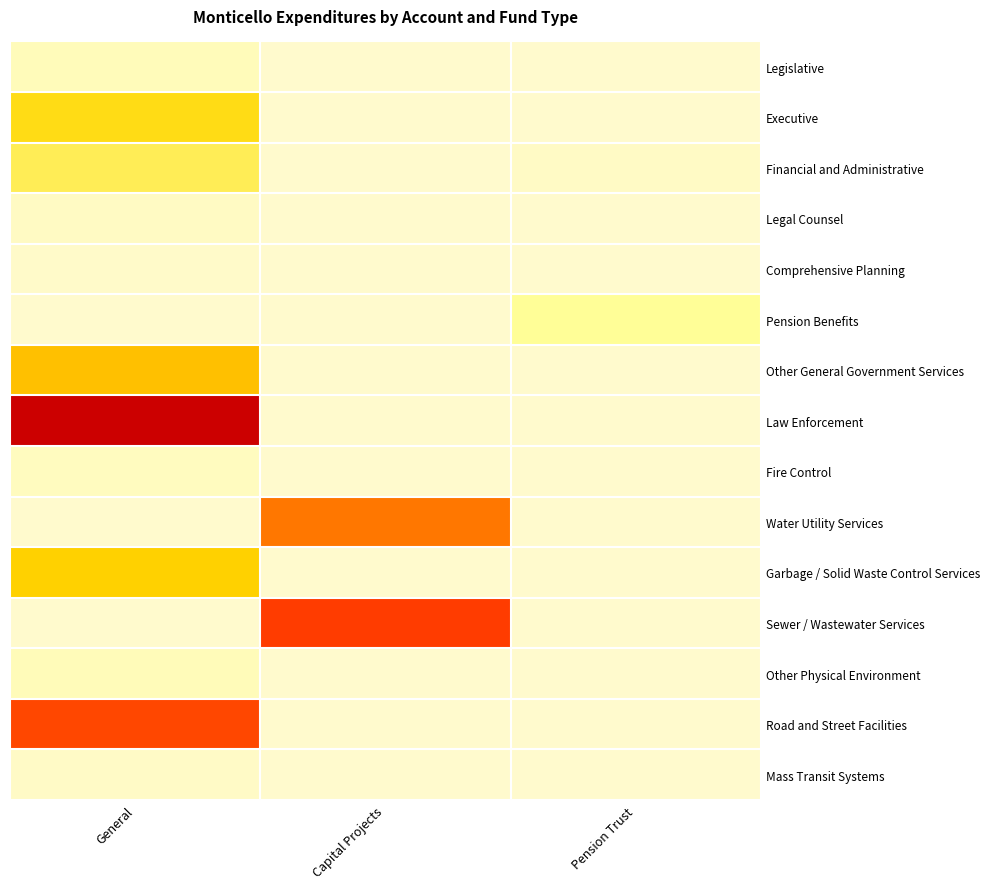

Which has a higher value, Capital Projects or General?

General